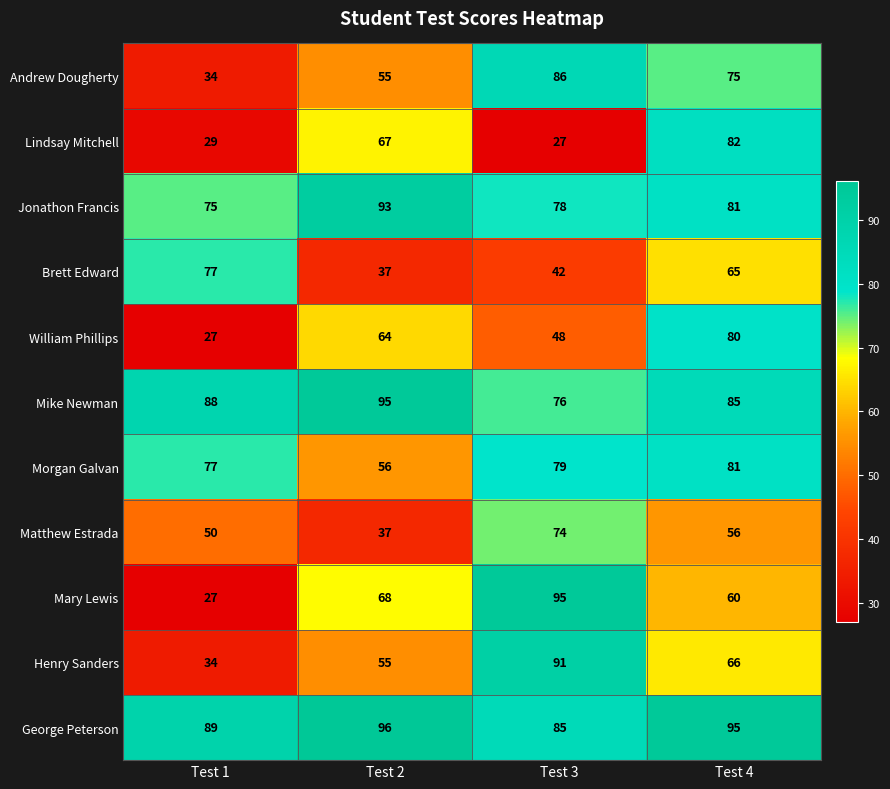

At which category is the sum across all series the highest?

Test 4